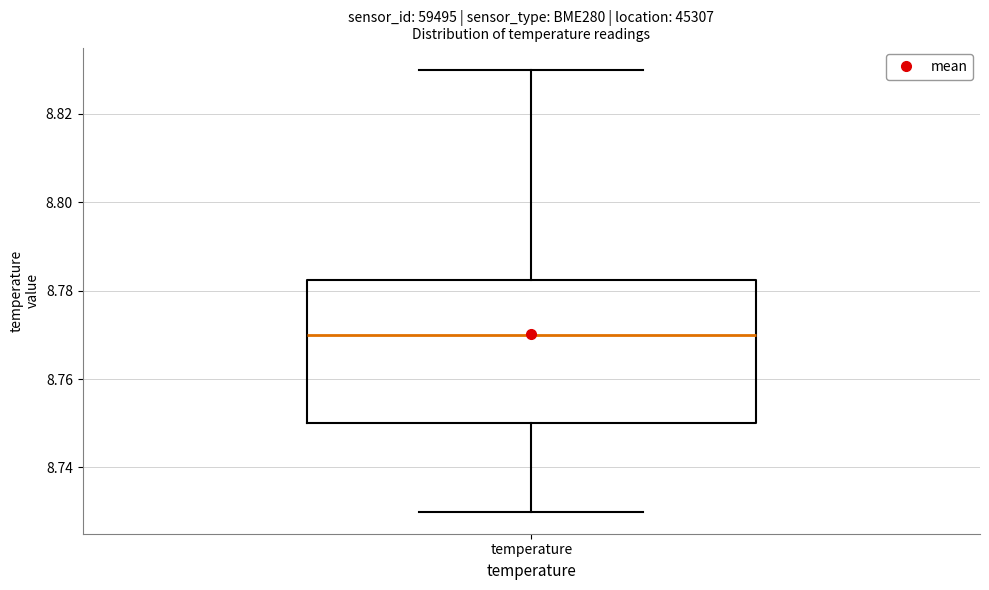

Transcribe this box plot: give where the median line is, the range the box spans, and where the two whiskers end, as read against the y-axis. The values are not printed on the chart, so give them approximately, as read against the axis.

median 8.770, box 8.750 to 8.782, whiskers 8.730 to 8.830